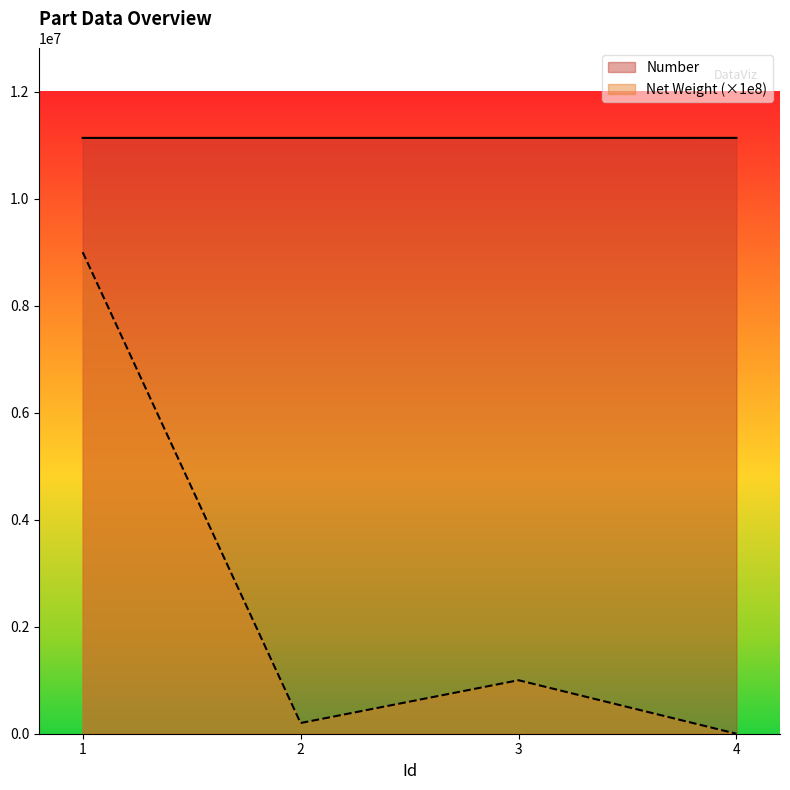

True or false: Net Weight and Number cross at least once.

False